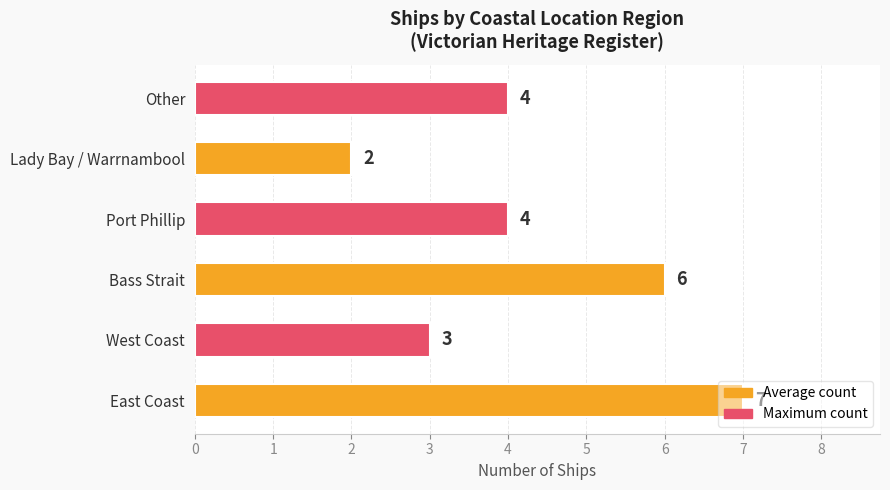

The value at Port Phillip is 1. True or false?

False